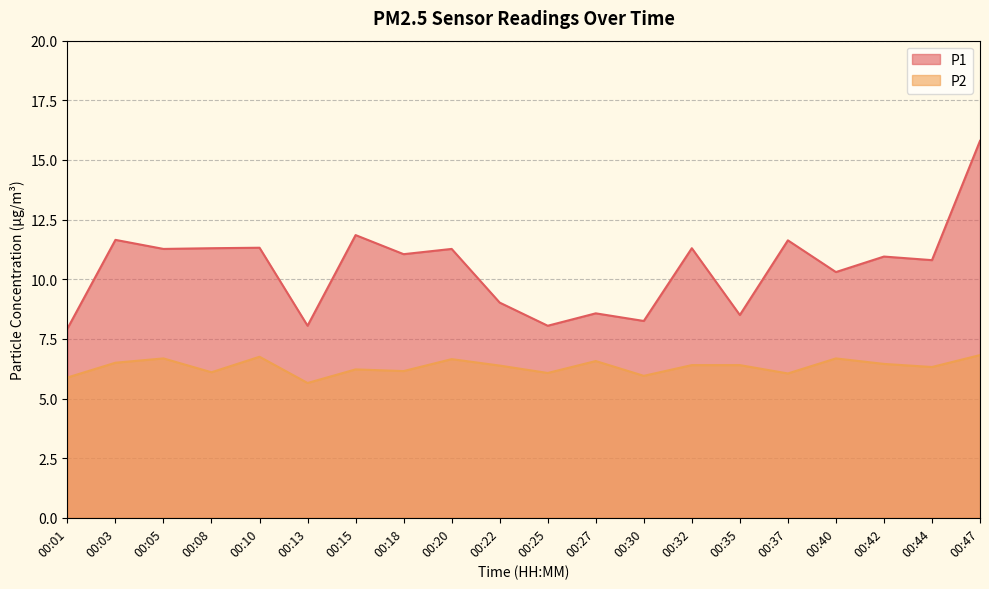

What is the value of the P2 point at the 18th from the left?

6.5